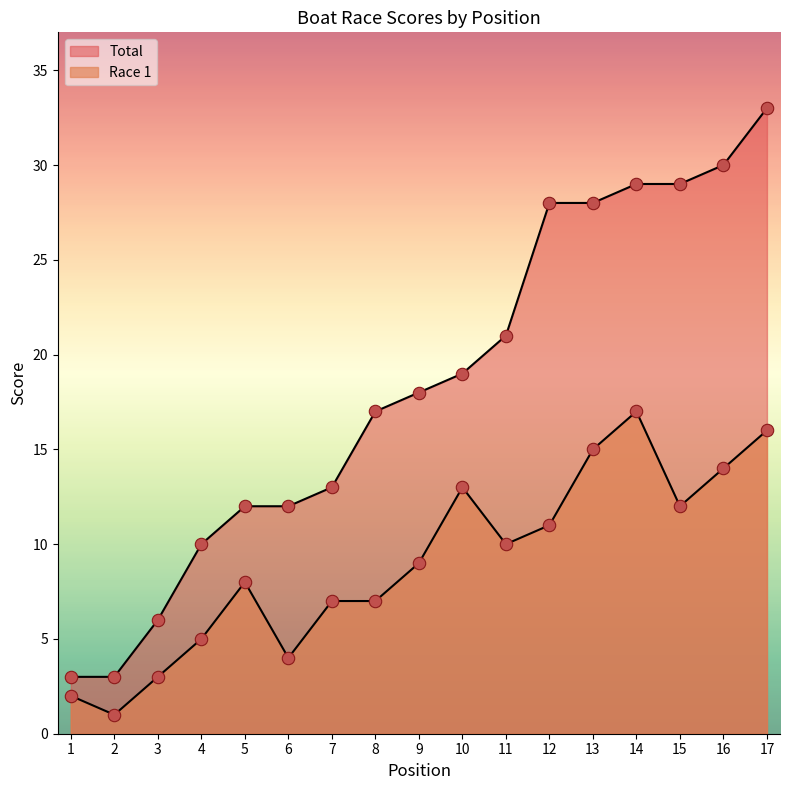

What is the total value across all series at 8?

24